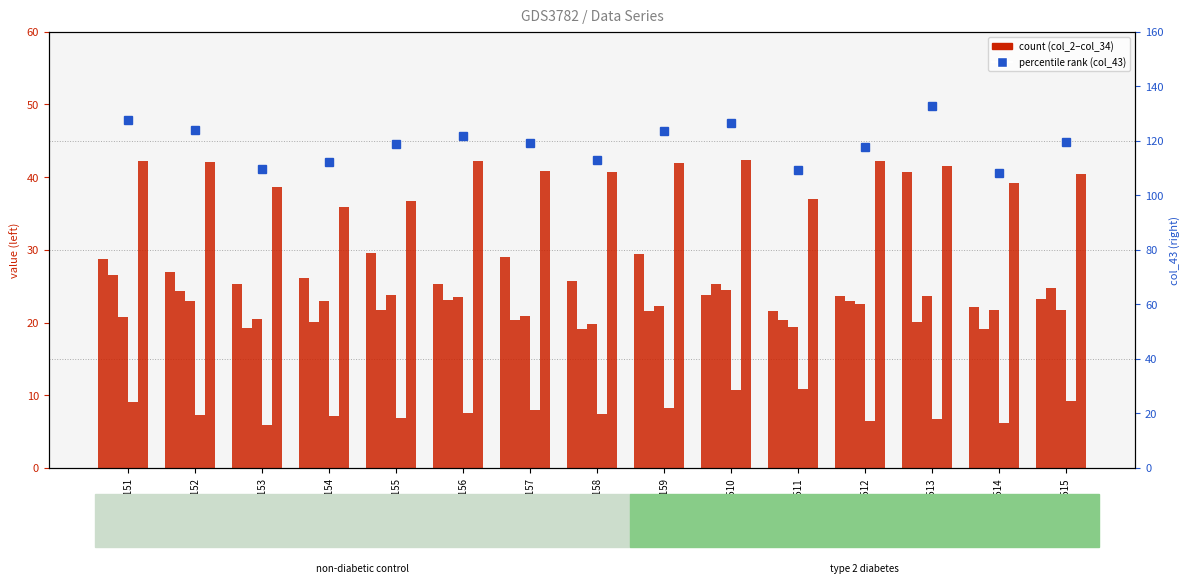

Which category has the lowest value in the col_10 series?

GSM5241514